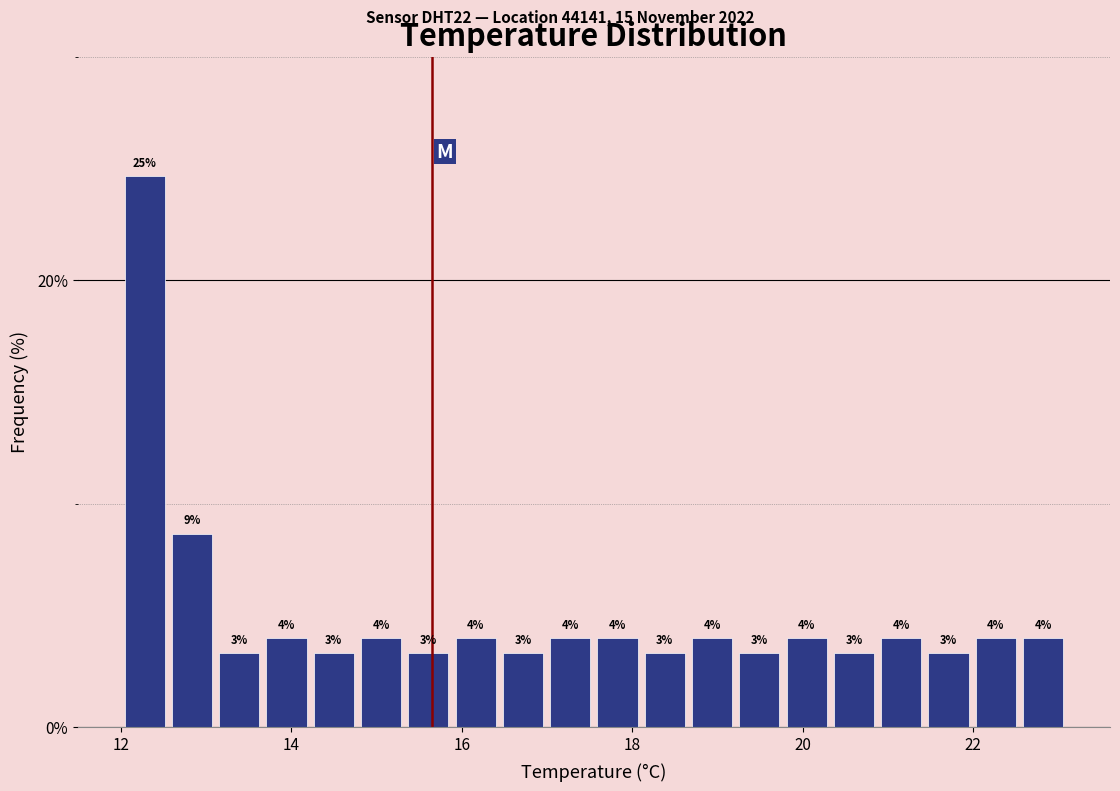

Around what value on the x-axis is the tallest bar? Give the approximate position of its centre, as read against the axis.

12.2